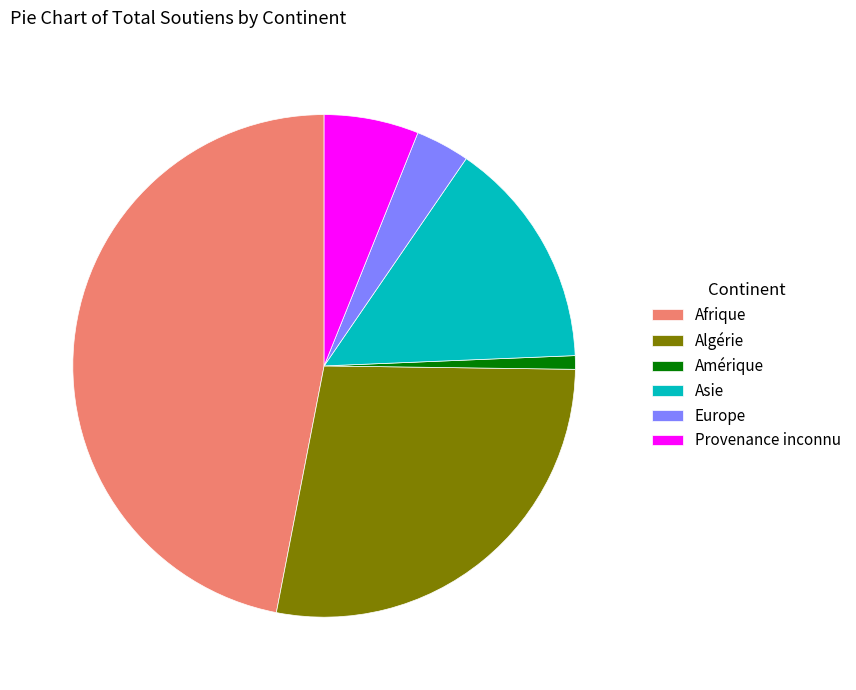

Rank the categories by value from highest to lowest.

Afrique, Algérie, Asie, Provenance inconnu, Europe, Amérique